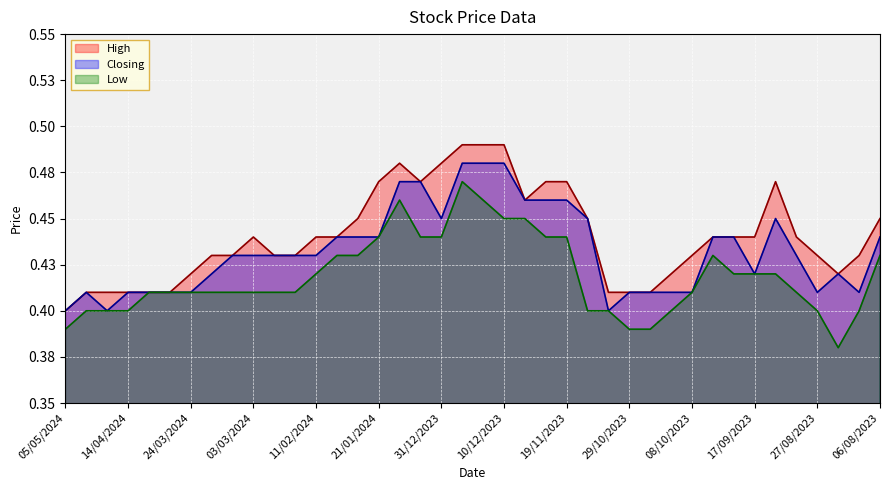

Reading left to right, extract all data points from this chart.

High: 05/05/2024=0.4	28/04/2024=0.4	21/04/2024=0.4	14/04/2024=0.4	07/04/2024=0.4	31/03/2024=0.4	24/03/2024=0.4	17/03/2024=0.4	10/03/2024=0.4	03/03/2024=0.4	25/02/2024=0.4	18/02/2024=0.4	11/02/2024=0.4	04/02/2024=0.4	28/01/2024=0.5	21/01/2024=0.5	14/01/2024=0.5	07/01/2024=0.5	31/12/2023=0.5	24/12/2023=0.5	17/12/2023=0.5	10/12/2023=0.5	03/12/2023=0.5	26/11/2023=0.5	19/11/2023=0.5	12/11/2023=0.5	05/11/2023=0.4	29/10/2023=0.4	22/10/2023=0.4	15/10/2023=0.4	08/10/2023=0.4	01/10/2023=0.4	24/09/2023=0.4	17/09/2023=0.4	10/09/2023=0.5	03/09/2023=0.4	27/08/2023=0.4	20/08/2023=0.4	13/08/2023=0.4	06/08/2023=0.5
Closing: 05/05/2024=0.4	28/04/2024=0.4	21/04/2024=0.4	14/04/2024=0.4	07/04/2024=0.4	31/03/2024=0.4	24/03/2024=0.4	17/03/2024=0.4	10/03/2024=0.4	03/03/2024=0.4	25/02/2024=0.4	18/02/2024=0.4	11/02/2024=0.4	04/02/2024=0.4	28/01/2024=0.4	21/01/2024=0.4	14/01/2024=0.5	07/01/2024=0.5	31/12/2023=0.5	24/12/2023=0.5	17/12/2023=0.5	10/12/2023=0.5	03/12/2023=0.5	26/11/2023=0.5	19/11/2023=0.5	12/11/2023=0.5	05/11/2023=0.4	29/10/2023=0.4	22/10/2023=0.4	15/10/2023=0.4	08/10/2023=0.4	01/10/2023=0.4	24/09/2023=0.4	17/09/2023=0.4	10/09/2023=0.5	03/09/2023=0.4	27/08/2023=0.4	20/08/2023=0.4	13/08/2023=0.4	06/08/2023=0.4
Low: 05/05/2024=0.4	28/04/2024=0.4	21/04/2024=0.4	14/04/2024=0.4	07/04/2024=0.4	31/03/2024=0.4	24/03/2024=0.4	17/03/2024=0.4	10/03/2024=0.4	03/03/2024=0.4	25/02/2024=0.4	18/02/2024=0.4	11/02/2024=0.4	04/02/2024=0.4	28/01/2024=0.4	21/01/2024=0.4	14/01/2024=0.5	07/01/2024=0.4	31/12/2023=0.4	24/12/2023=0.5	17/12/2023=0.5	10/12/2023=0.5	03/12/2023=0.5	26/11/2023=0.4	19/11/2023=0.4	12/11/2023=0.4	05/11/2023=0.4	29/10/2023=0.4	22/10/2023=0.4	15/10/2023=0.4	08/10/2023=0.4	01/10/2023=0.4	24/09/2023=0.4	17/09/2023=0.4	10/09/2023=0.4	03/09/2023=0.4	27/08/2023=0.4	20/08/2023=0.4	13/08/2023=0.4	06/08/2023=0.4